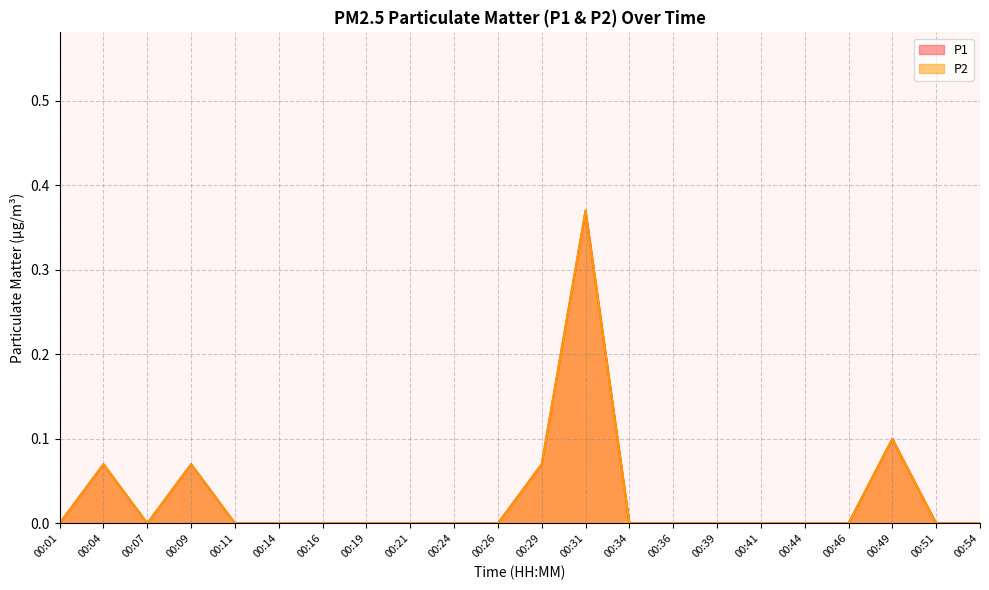

Does the chart display data point markers on the line(s)?

No